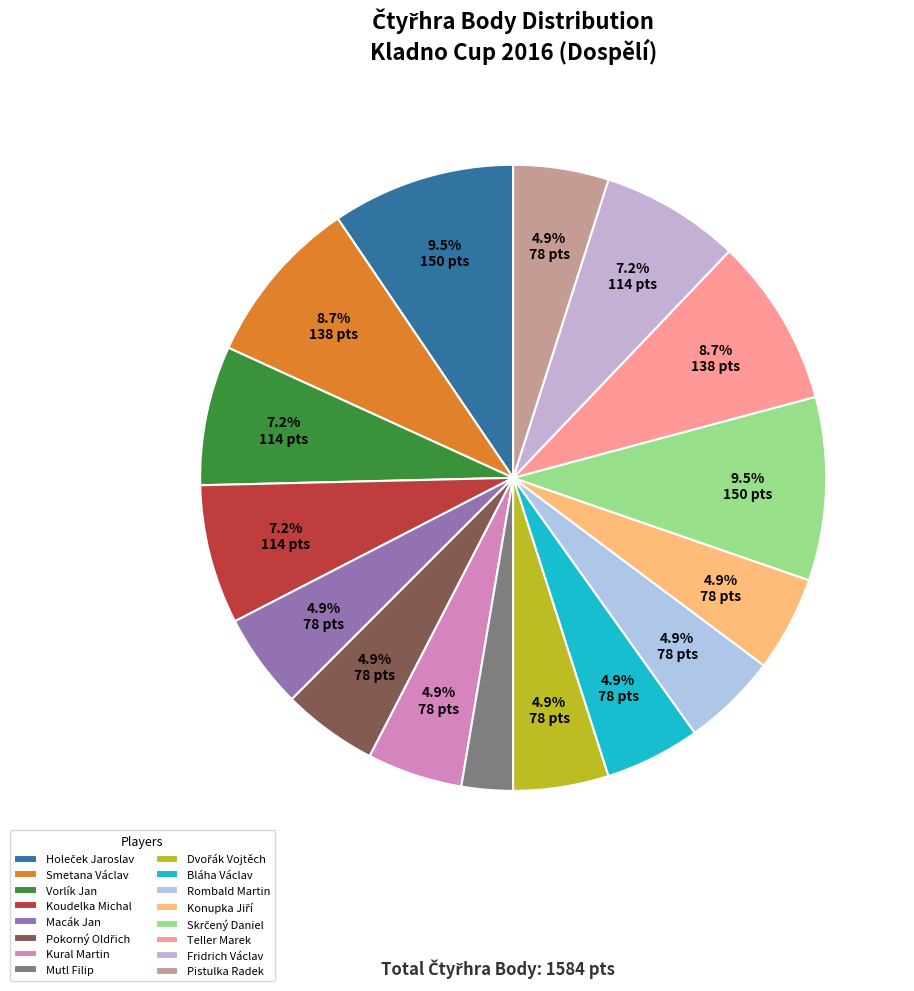

What percentage is NOT represented by Dvořák Vojtěch?

95.1%